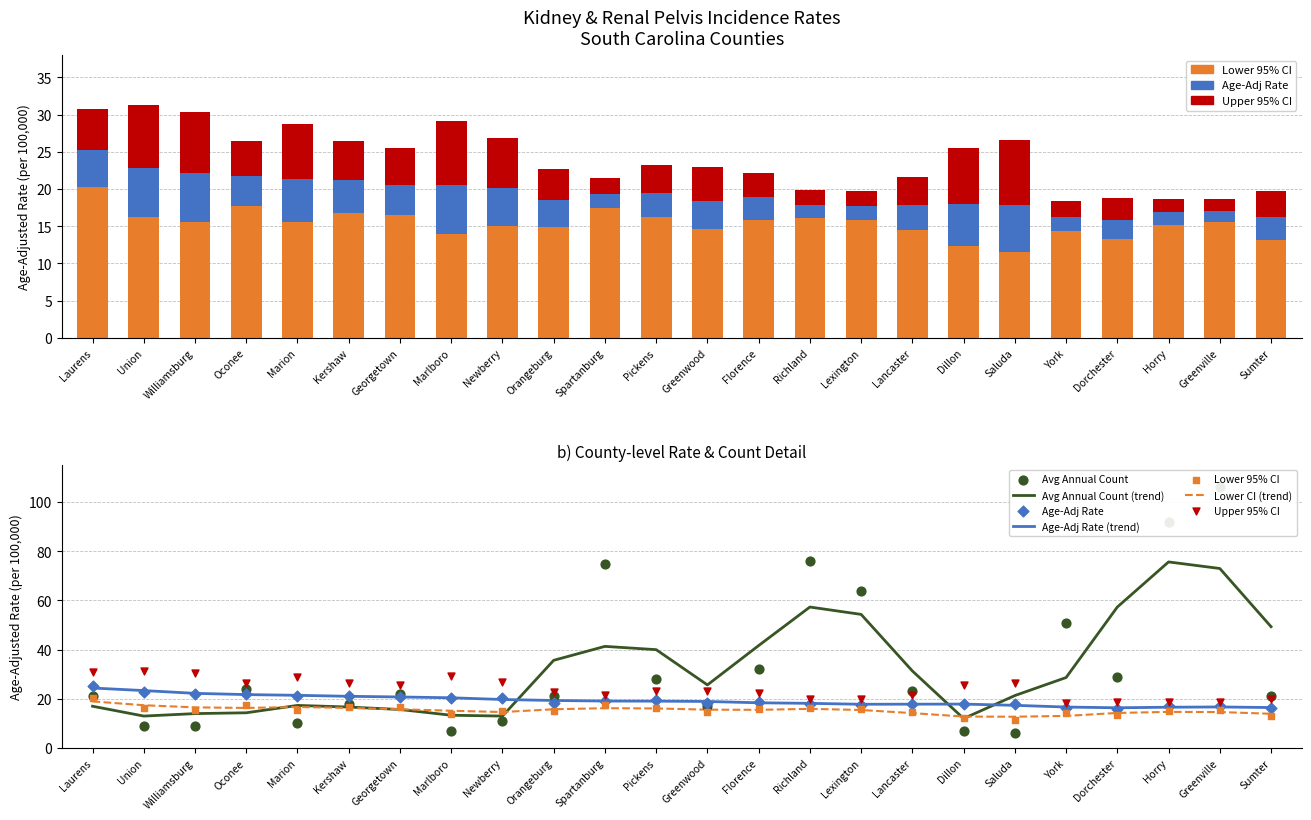

What is the total value across all series at Sumter?

70.1